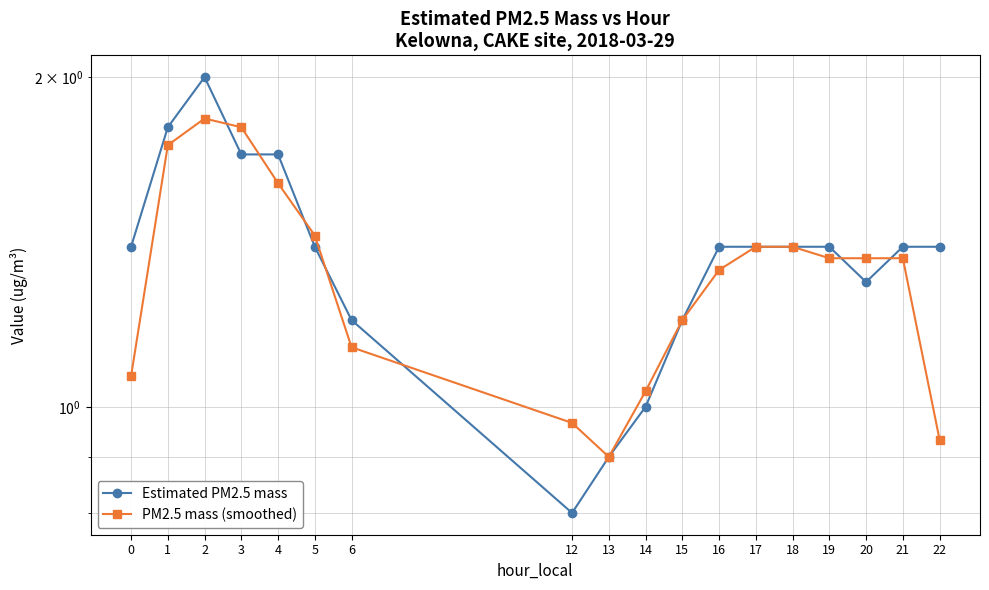

What is the smallest value displayed?

0.8